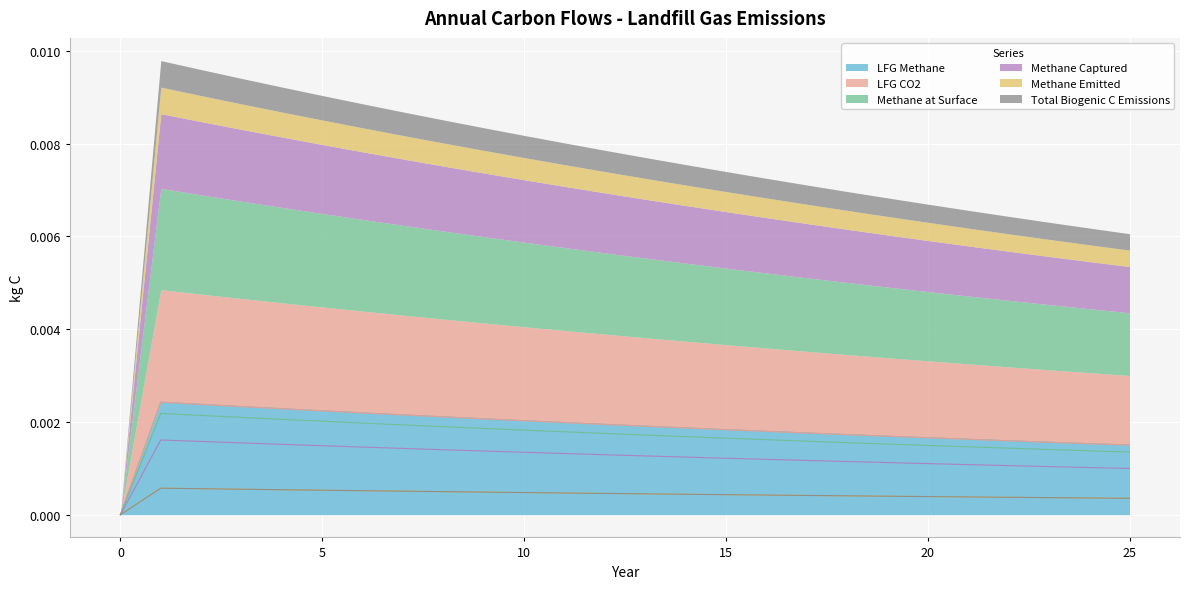

What are all the series names shown in the legend?

LFG Methane, LFG CO2, Methane at Surface, Methane Captured, Methane Emitted, Total Biogenic C Emissions